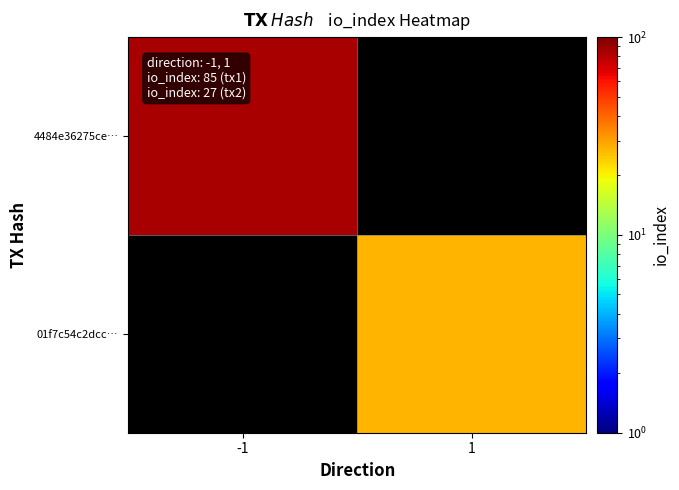

At which label does 4484e36275ce… reach its minimum?

-1